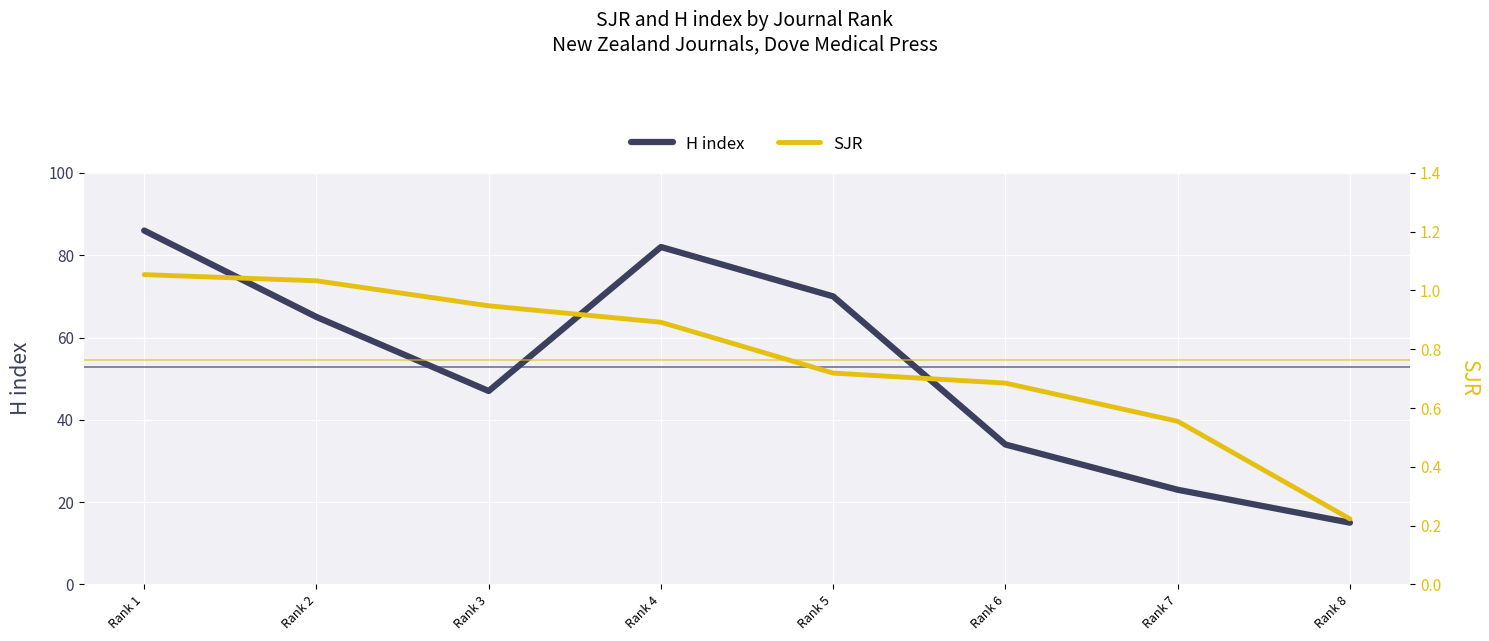

True or false: SJR and H index cross at least once.

False